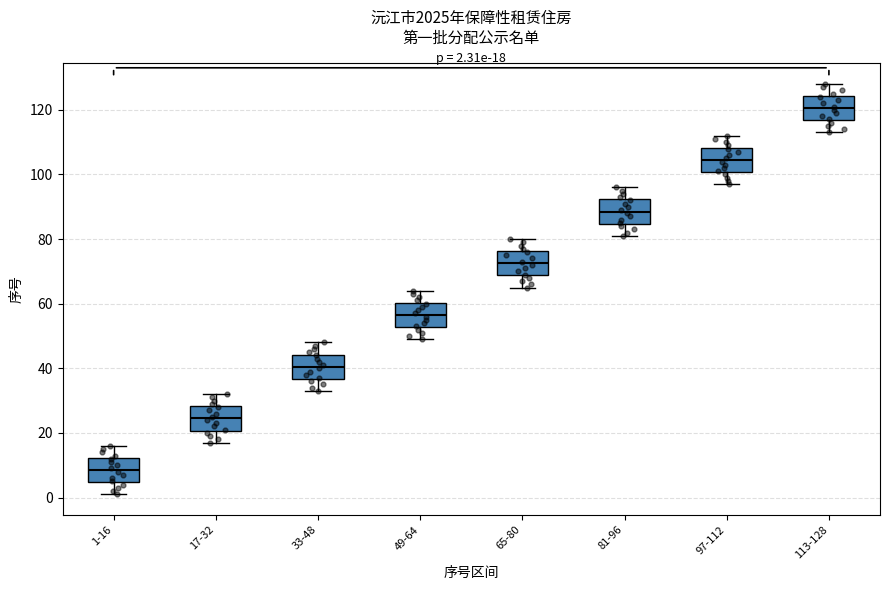

Which box's median line is the highest?

113-128